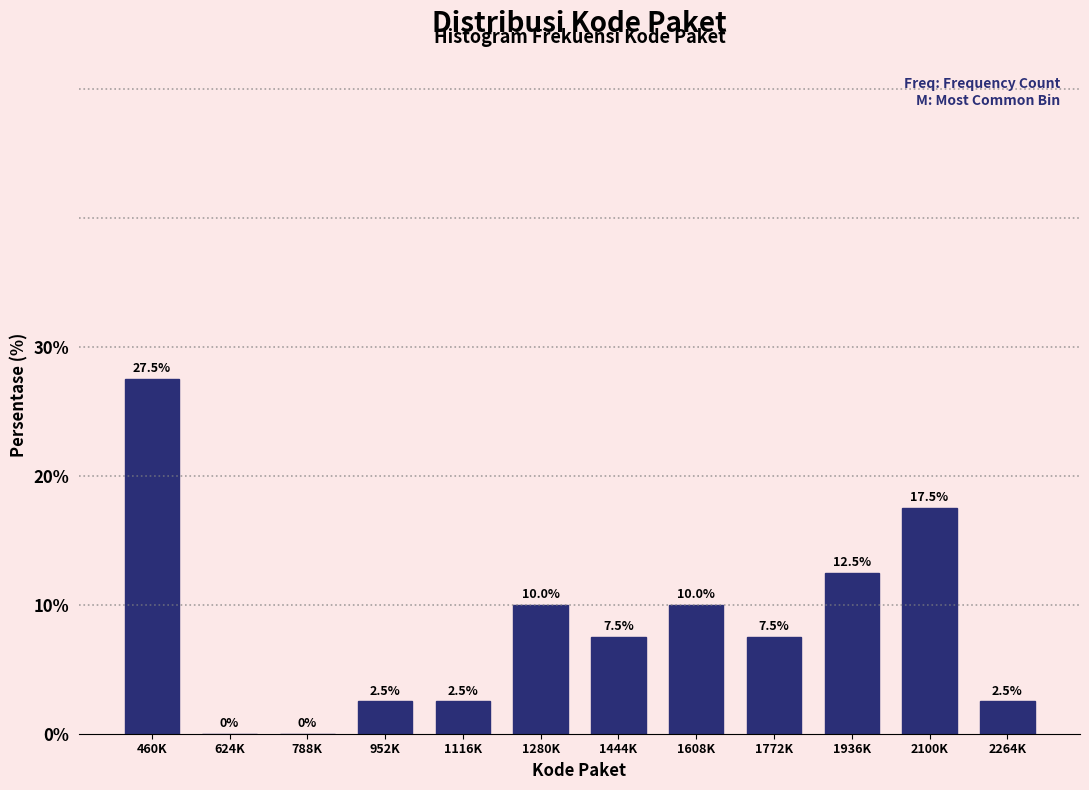

Reading right to left, list all the values displayed in this chart.

2264K=2.5	2100K=17.5	1936K=12.5	1772K=7.5	1608K=10.0	1444K=7.5	1280K=10.0	1116K=2.5	952K=2.5	788K=0.0	624K=0.0	460K=27.5